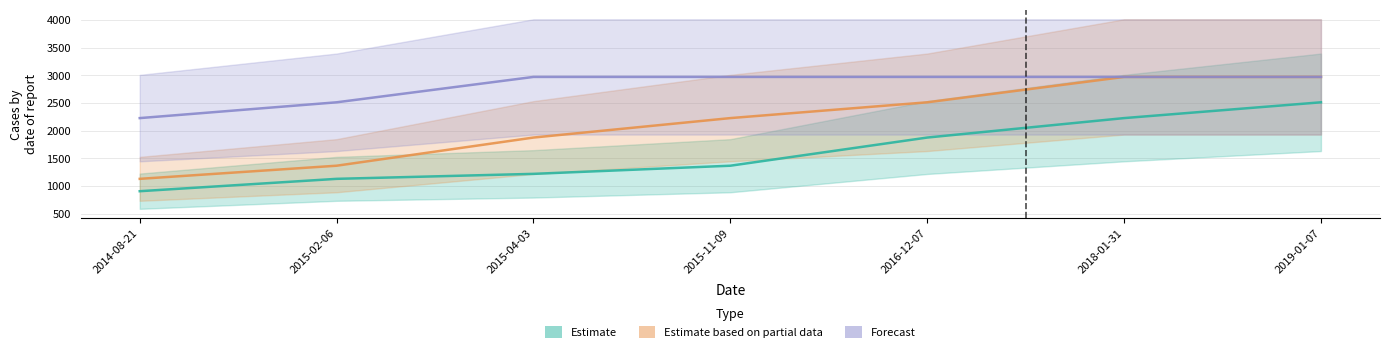

How many values in the Estimate based on partial data series are below 2228?

3